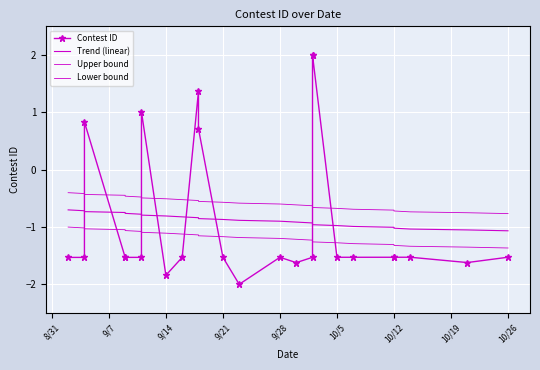

What is the value of the Lower bound point at the 15th from the left?

-1.2